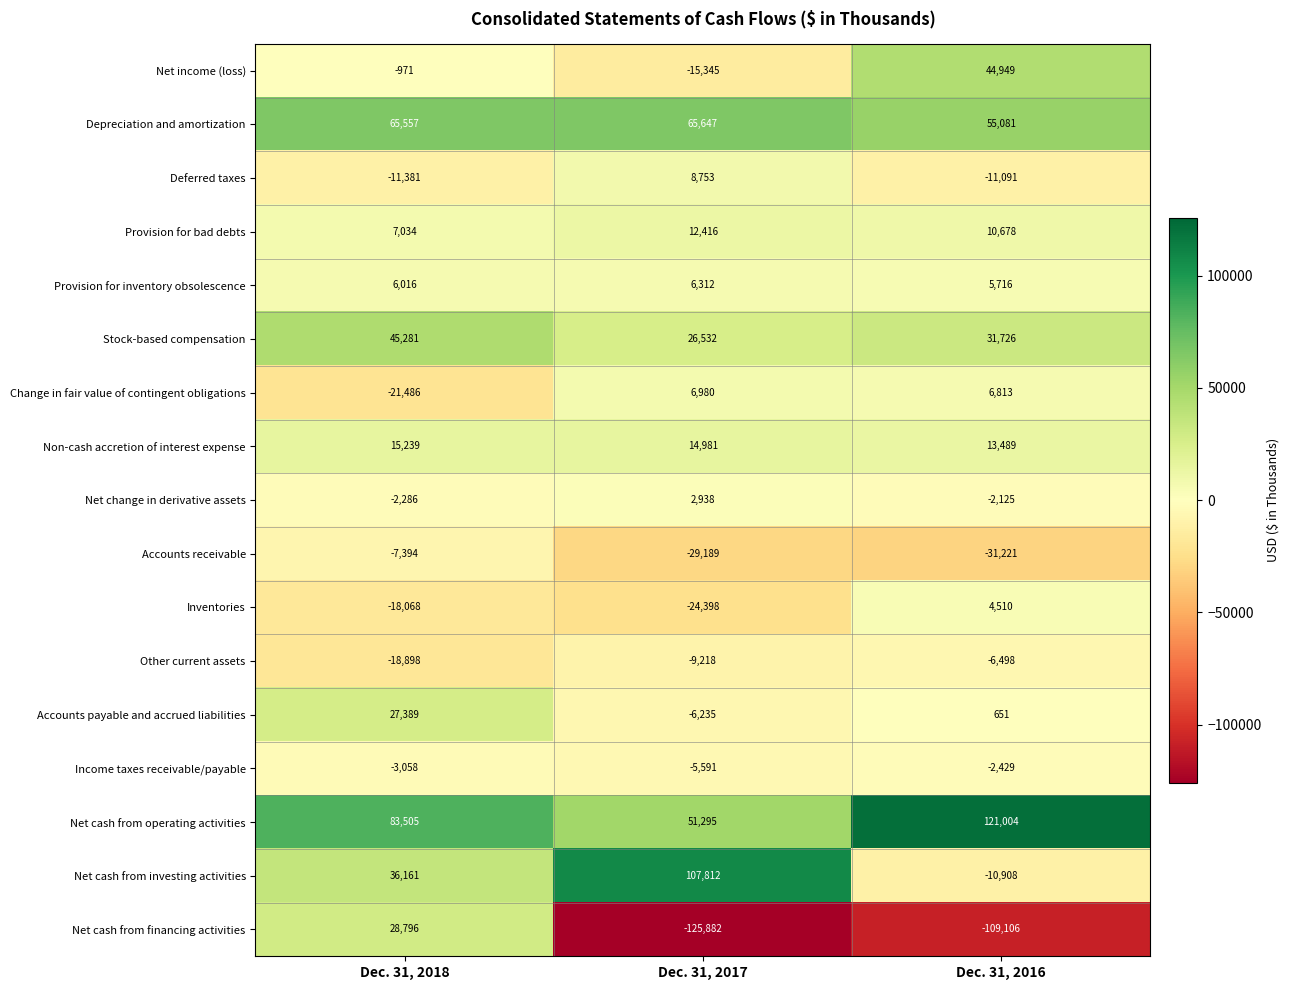

How many data points in Accounts receivable are less than -29189?

1